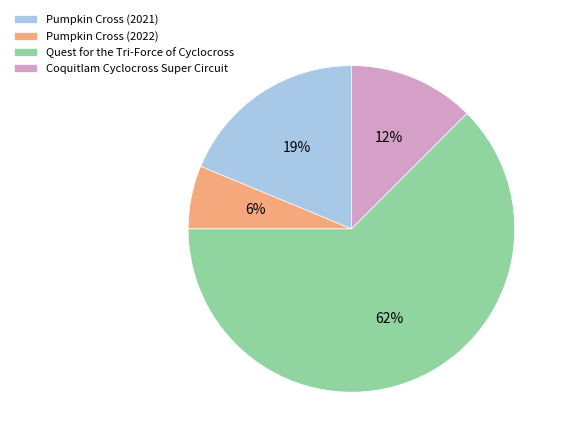

The Pumpkin Cross (2021) slice represents 8% of the pie. True or false?

False